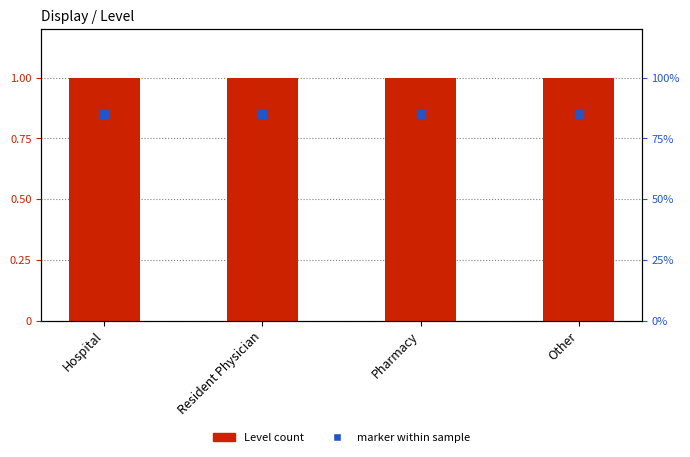

Which series has the largest total across all categories?

Level